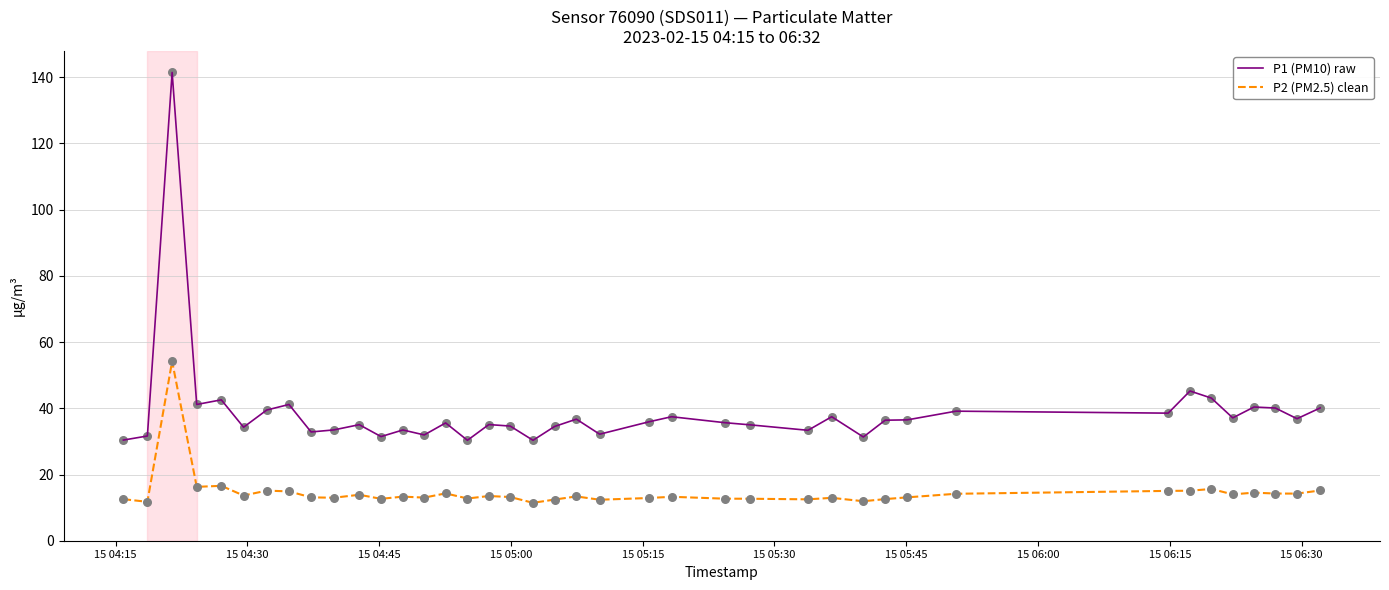

Which series has the largest total across all categories?

P1 (PM10) raw